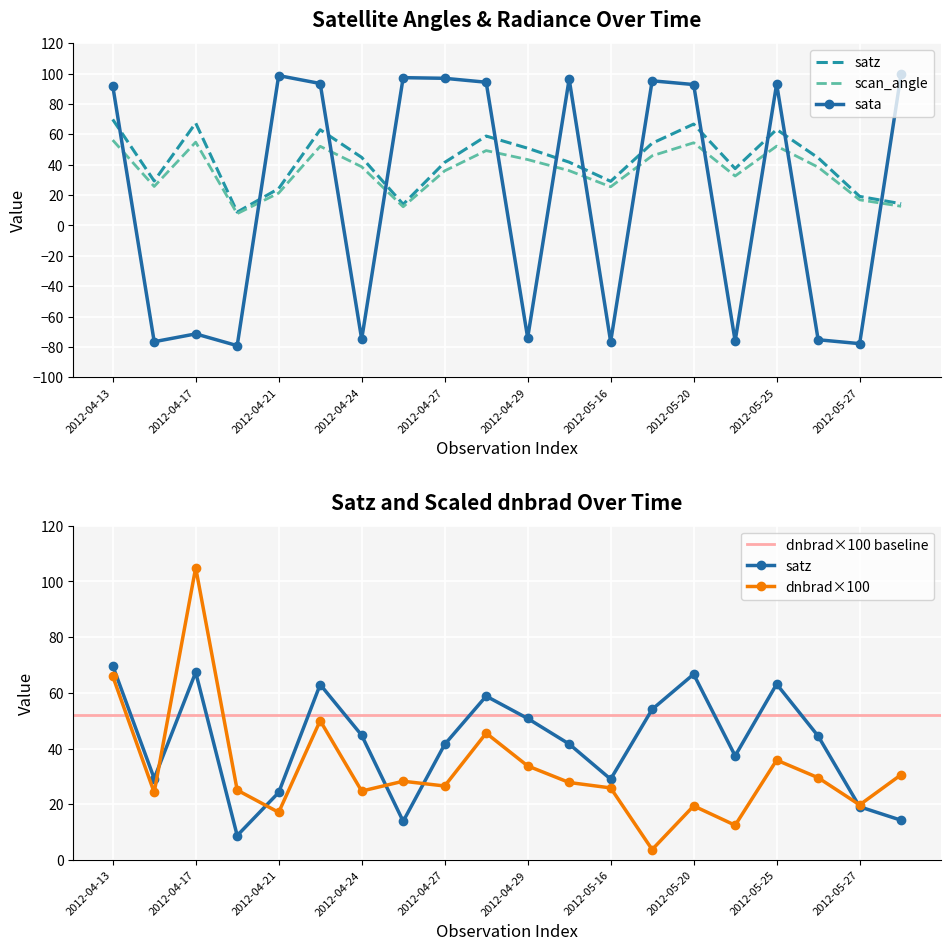

Is it true that sata equals -25.8 at 2012-05-21?

False